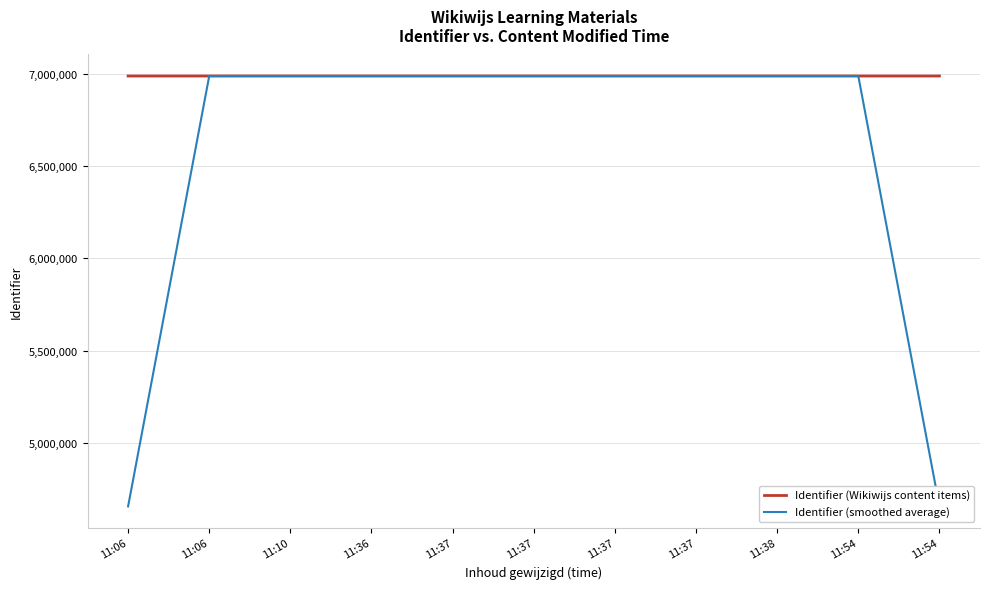

Which category has the highest value across all series?

11:38